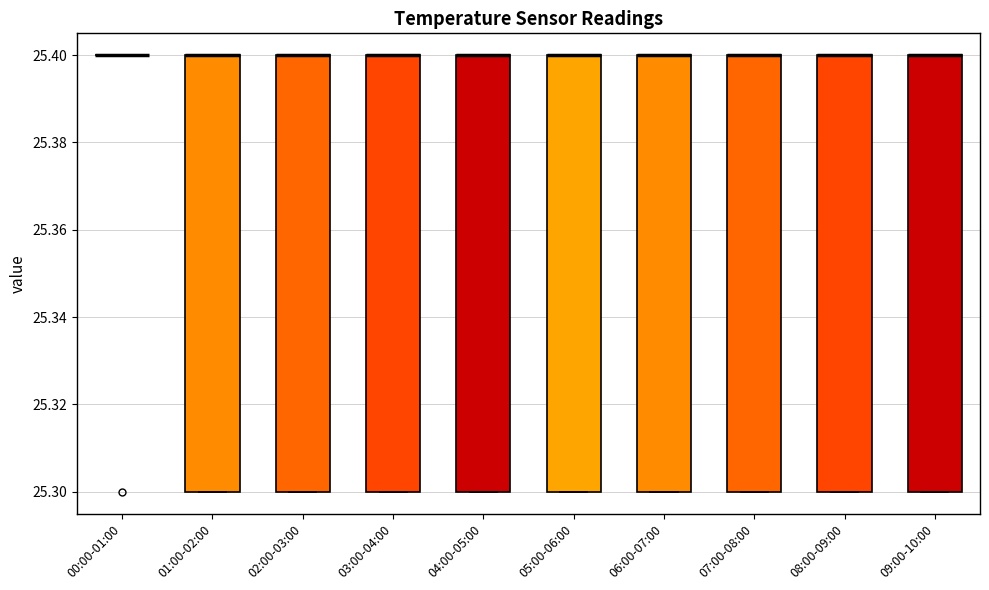

Where is the lower edge of the box for 09:00-10:00 on the y-axis? The values are not printed on the chart, so give them approximately, as read against the axis.

25.3